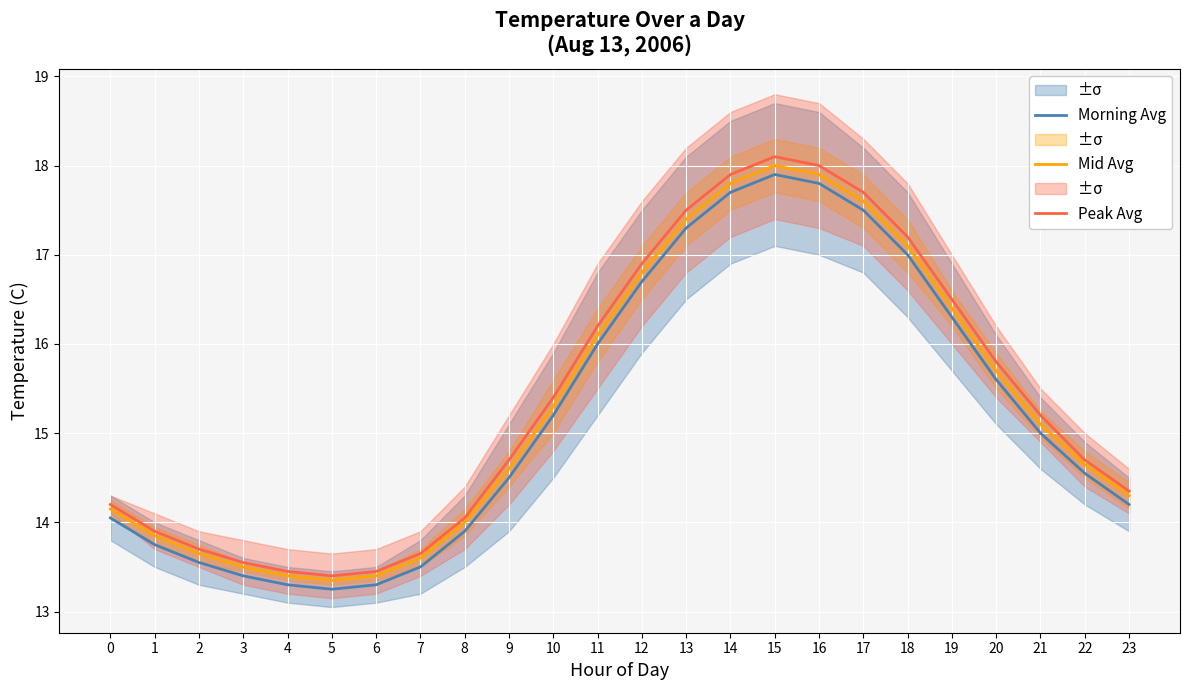

List the series in order of their peak value, highest first.

Peak Avg, Mid Avg, Morning Avg